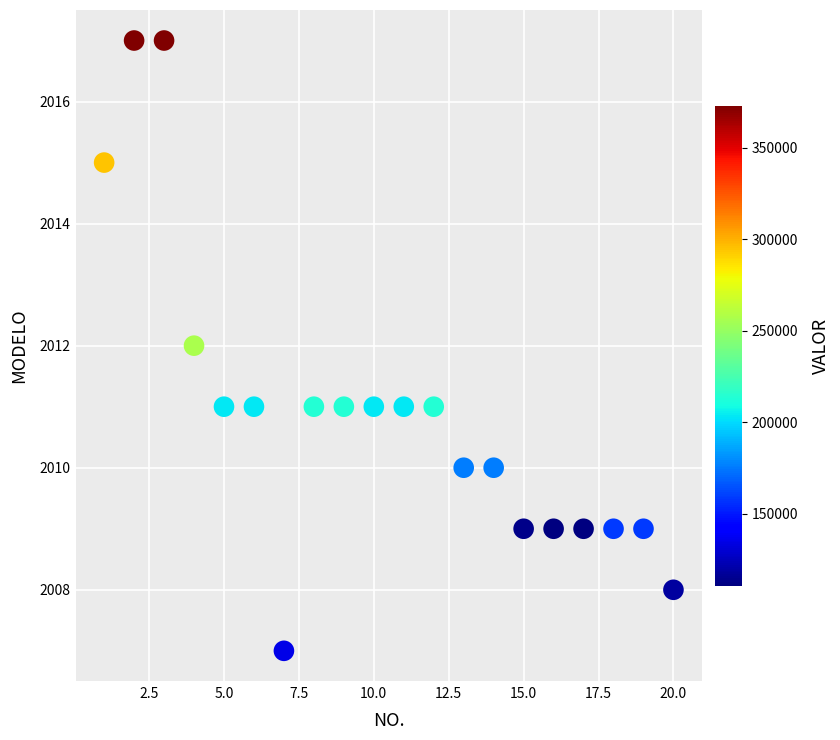

What is the range of Y values (max minus min)?

10